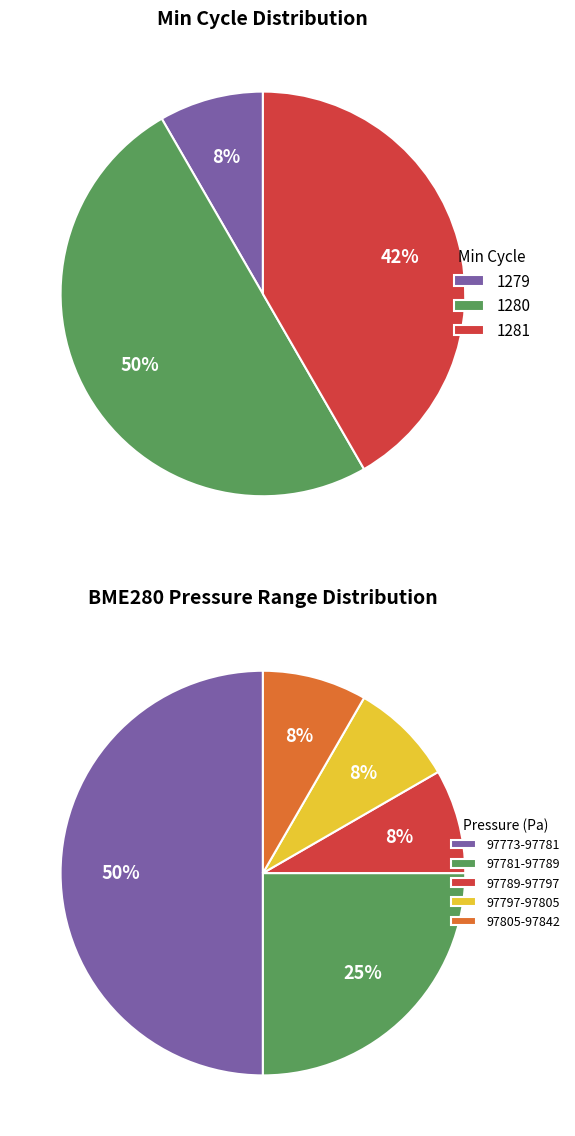

The 1280 slice represents 3% of the pie. True or false?

False